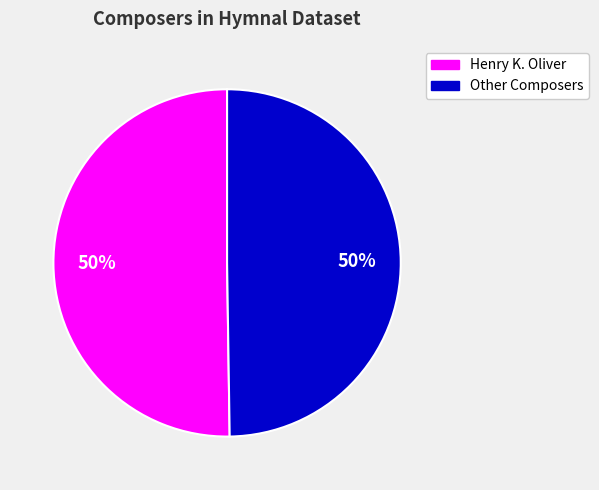

To the nearest percent, what portion does Other Composers represent?

50%